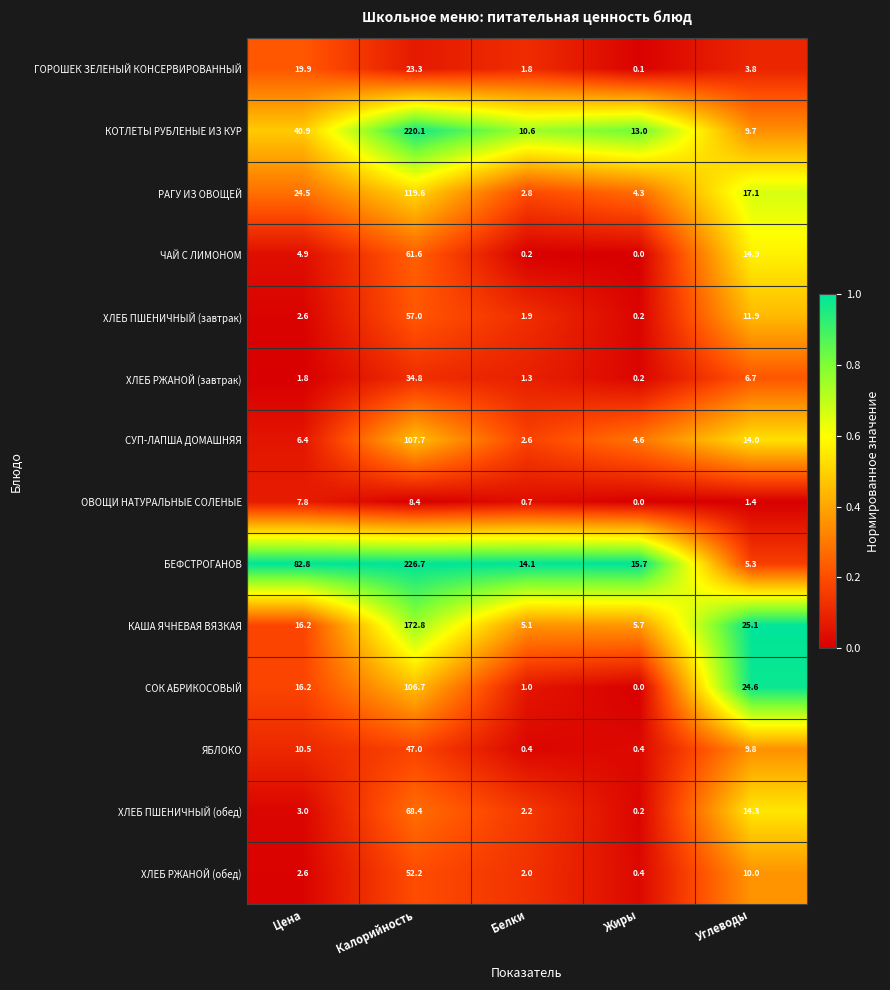

Which series changed the most between Цена and Жиры?

БЕФСТРОГАНОВ